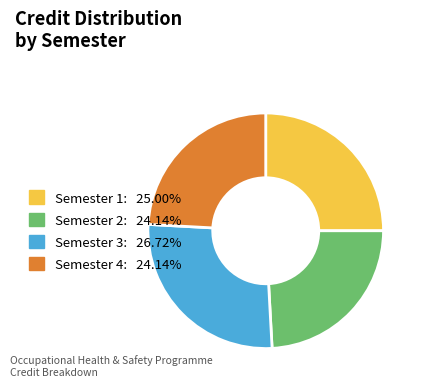

Is Semester 4 the majority of the pie?

No